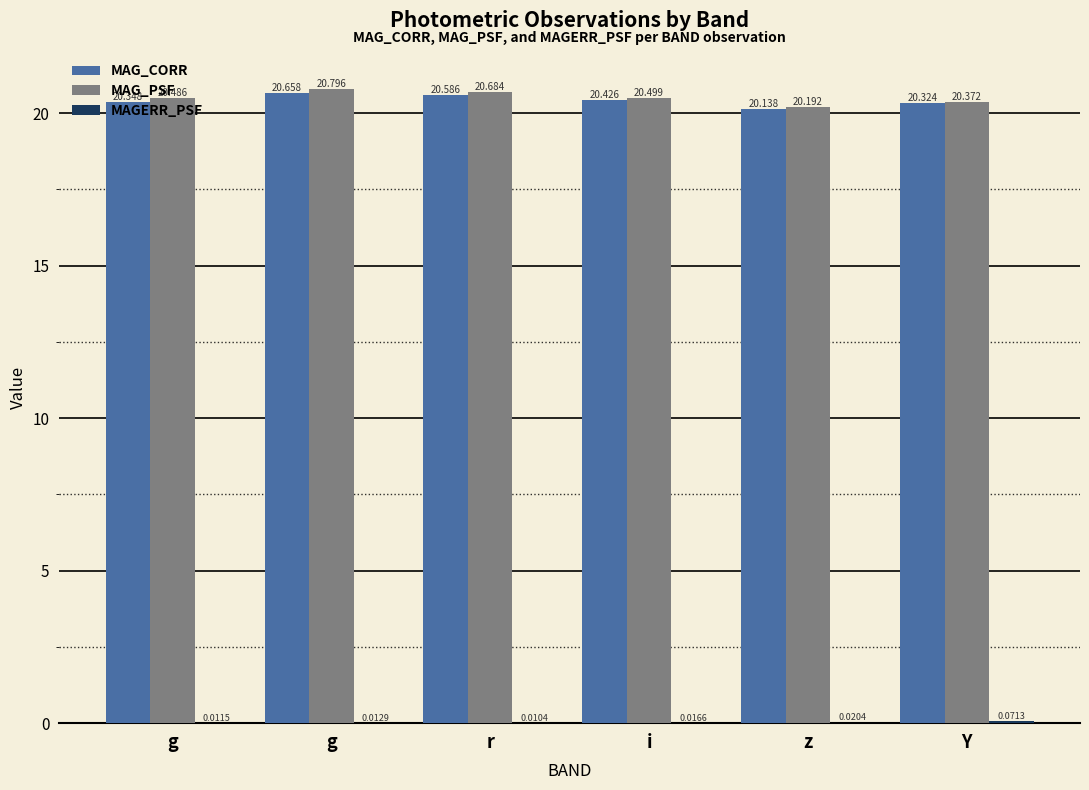

Are the bars horizontal?

No